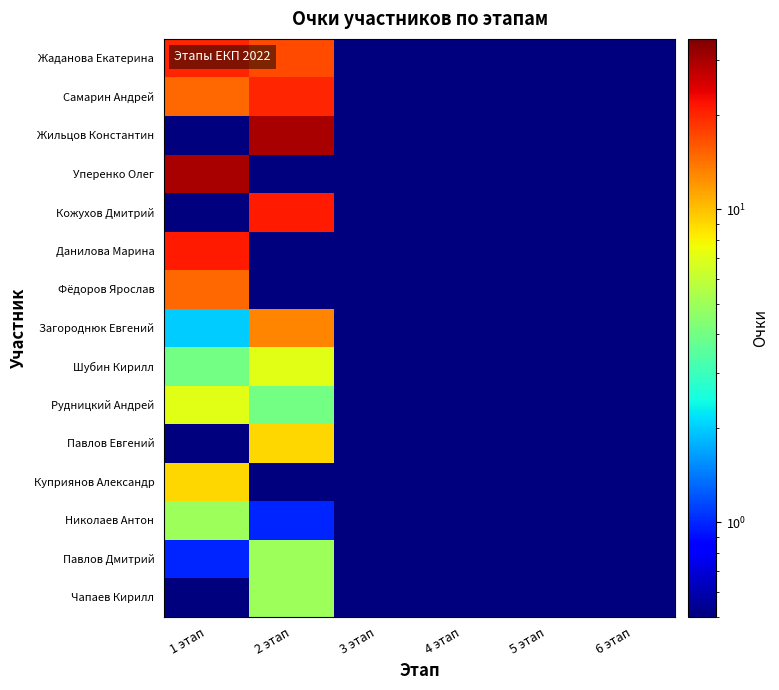

At how many categories does at least one series exceed 19?

2